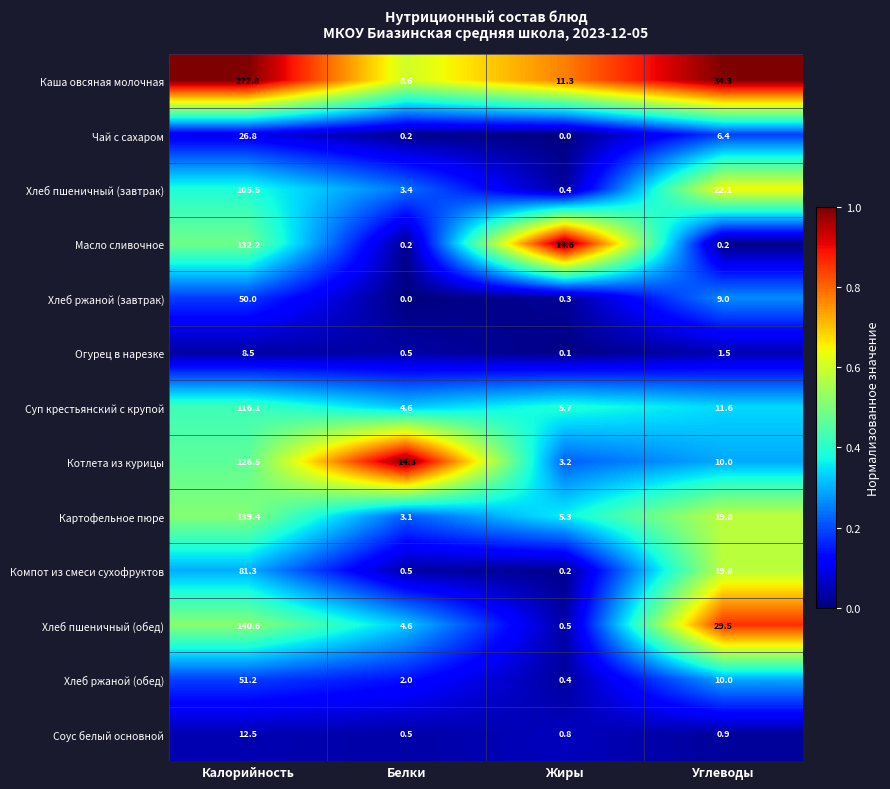

List the series in order of their peak value, highest first.

Каша овсяная молочная, Хлеб пшеничный (обед), Картофельное пюре, Масло сливочное, Котлета из курицы, Суп крестьянский с крупой, Хлеб пшеничный (завтрак), Компот из смеси сухофруктов, Хлеб ржаной (обед), Хлеб ржаной (завтрак), Чай с сахаром, Соус белый основной, Огурец в нарезке